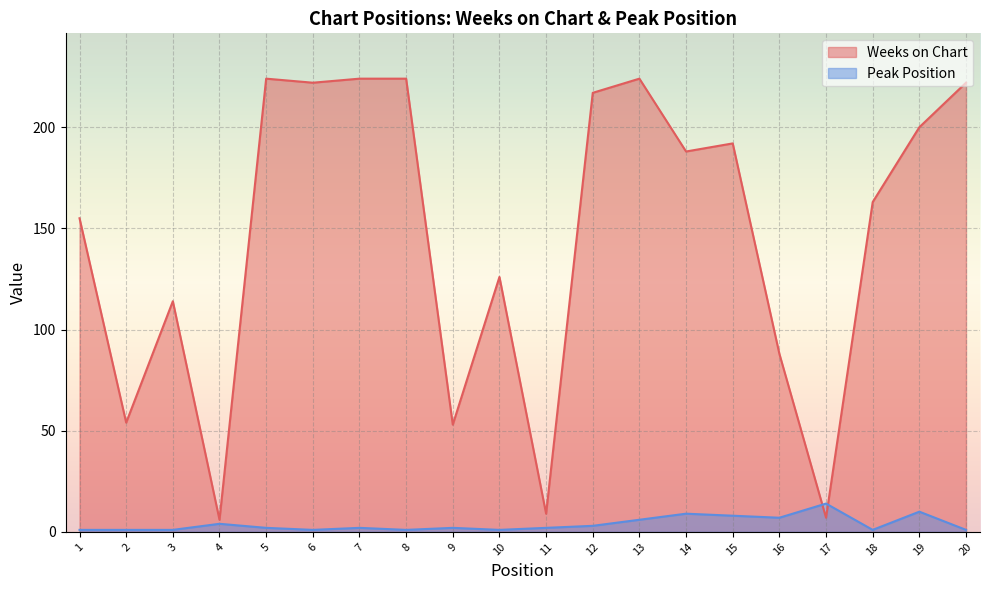

At which category does Peak Position reach its first local valley?

6